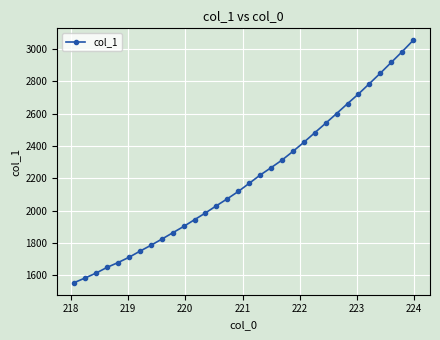

True or false: the data has more than 2 interior local peaks.

False